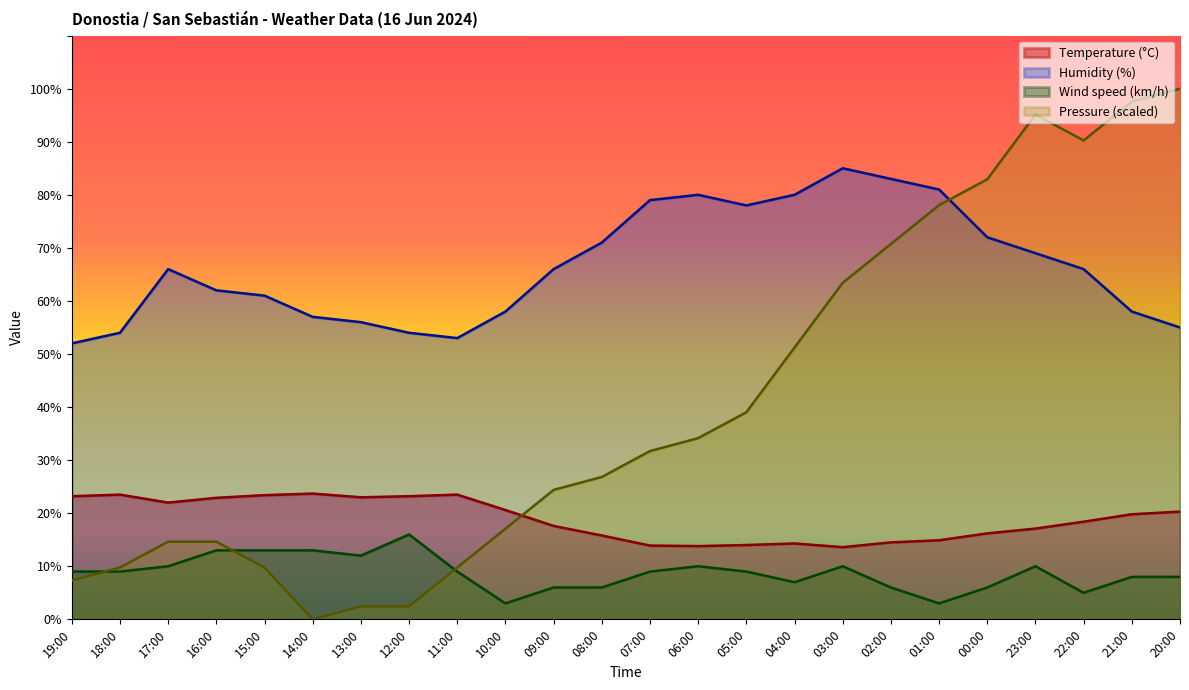

What position from the right is 02:00?

7